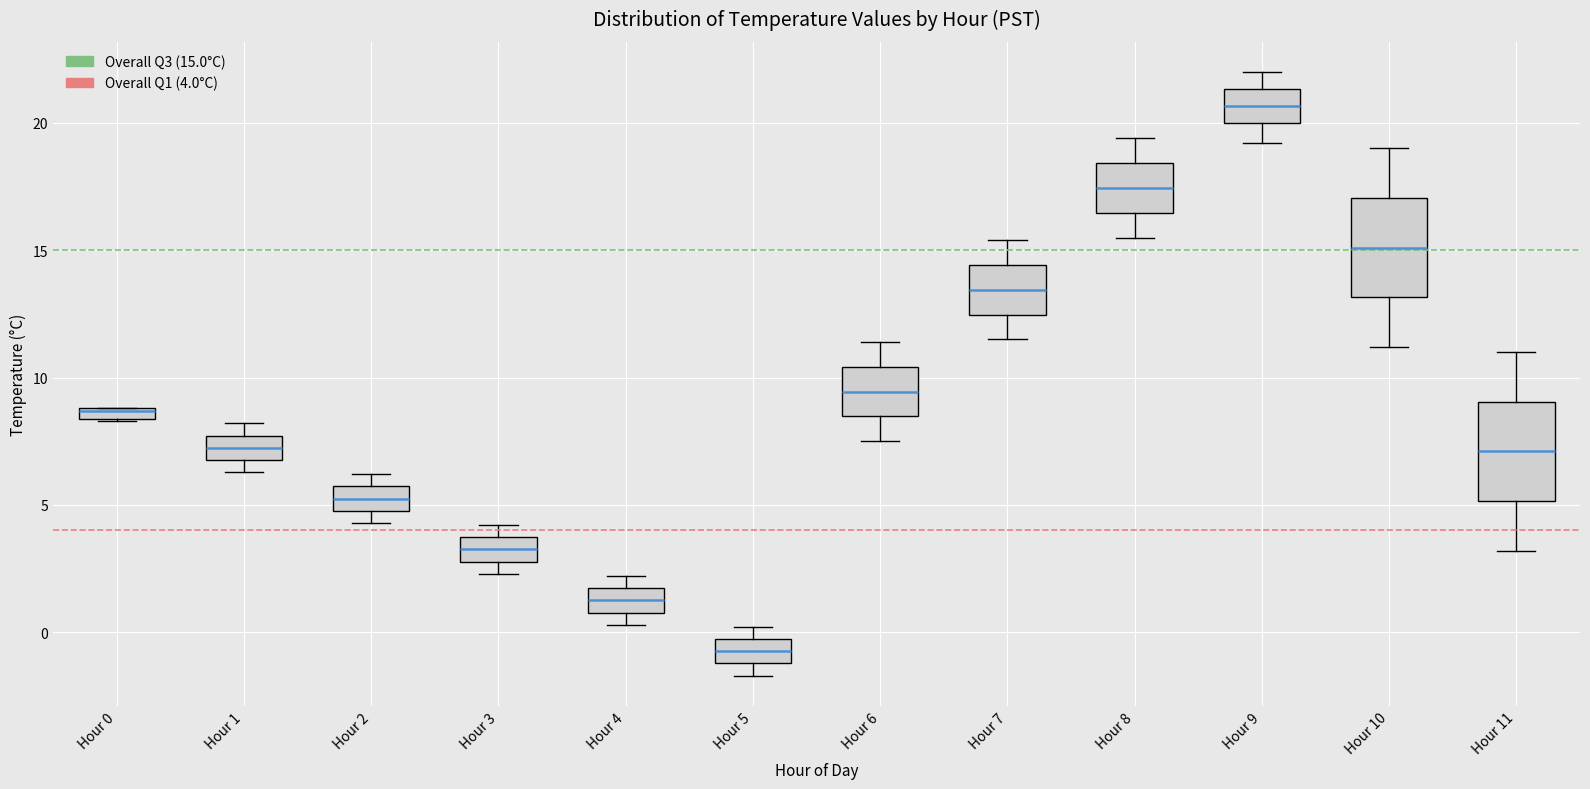

Where is the lower edge of the box for Hour 6 on the y-axis? The values are not printed on the chart, so give them approximately, as read against the axis.

8.5